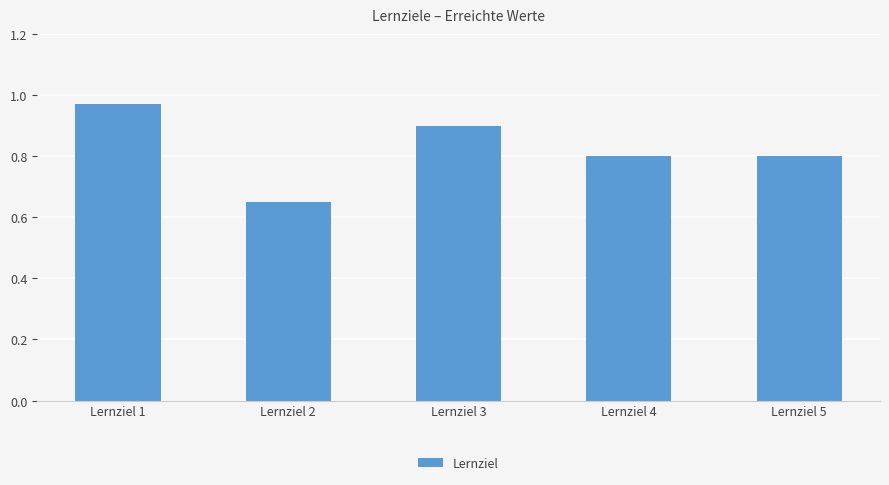

The chart shows a value of 0.8 at Lernziel 5. True or false?

True